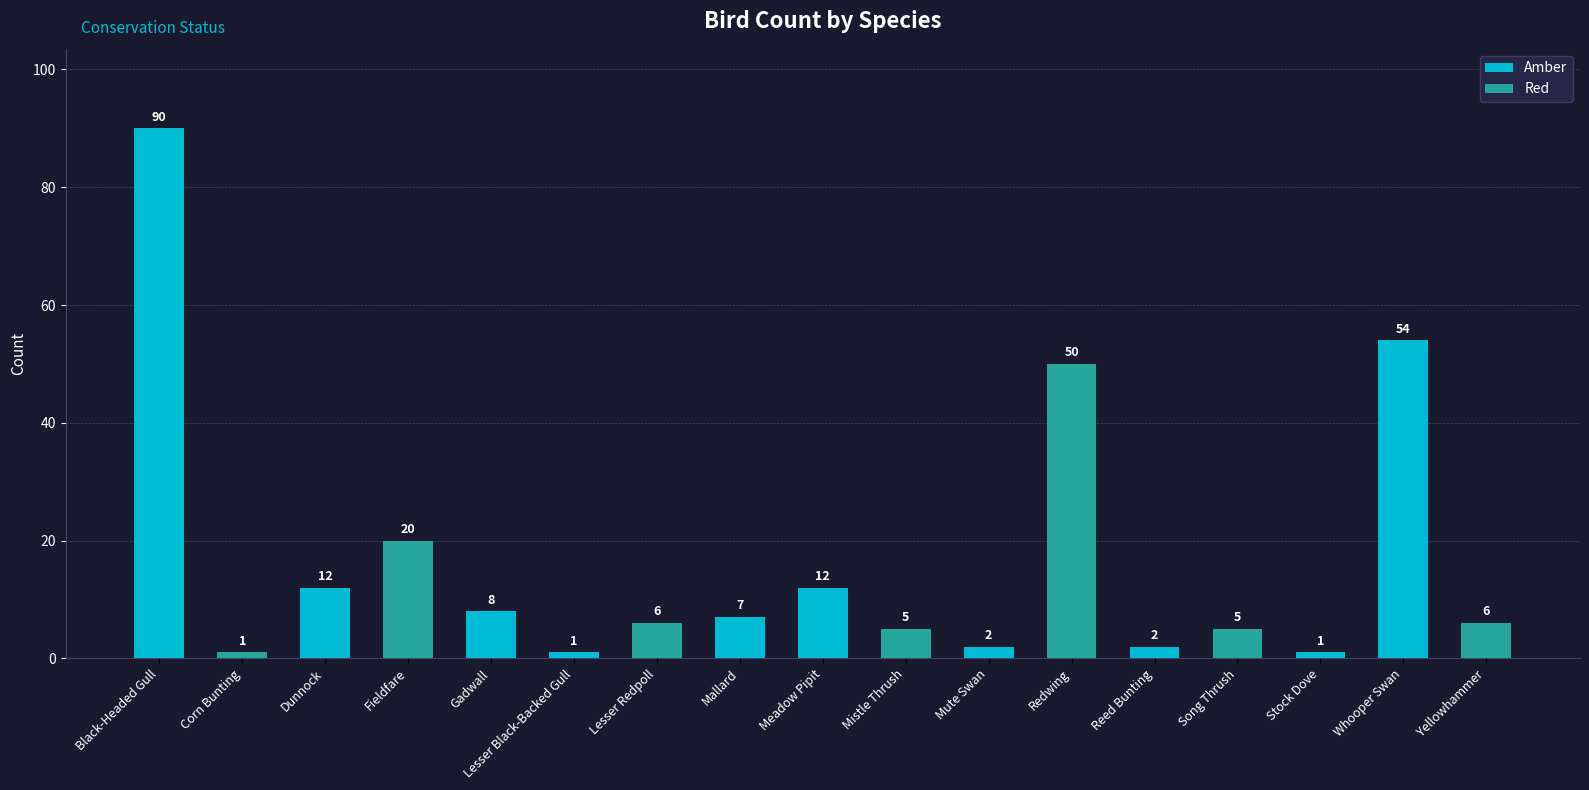

Approximately how many times larger is the value at Mistle Thrush compared to Fieldfare?

0.2